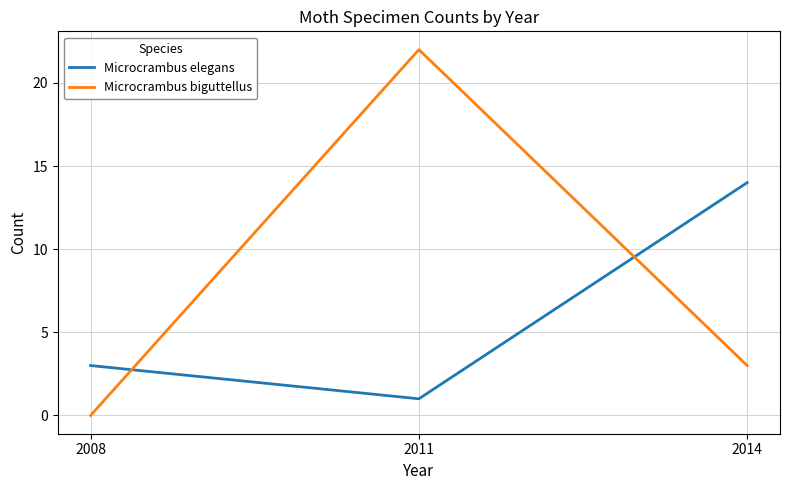

What is the sum of all Microcrambus biguttellus values?

25